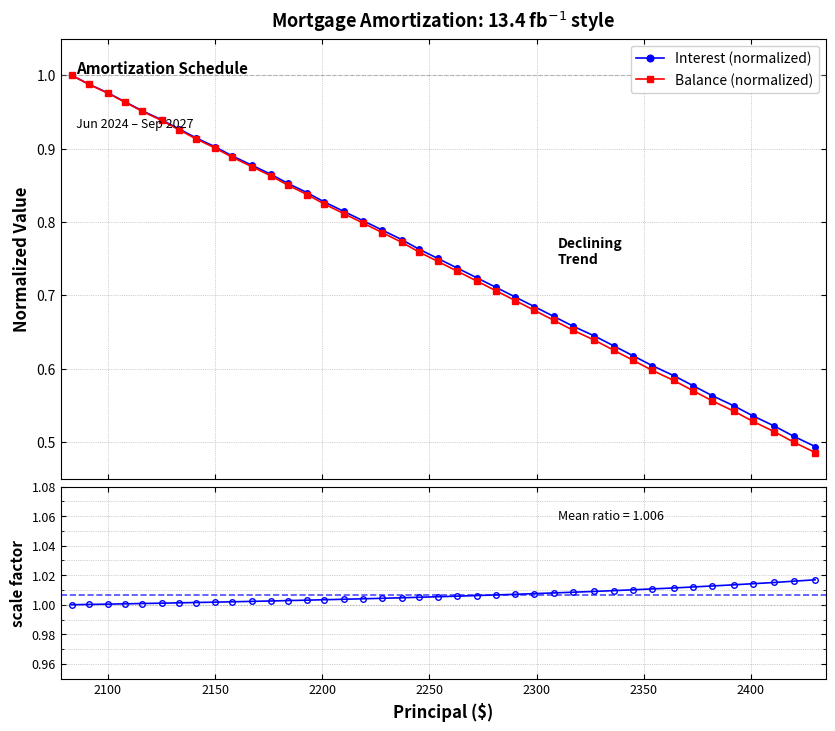

True or false: Interest (normalized) has more than 1 interior local peaks.

False